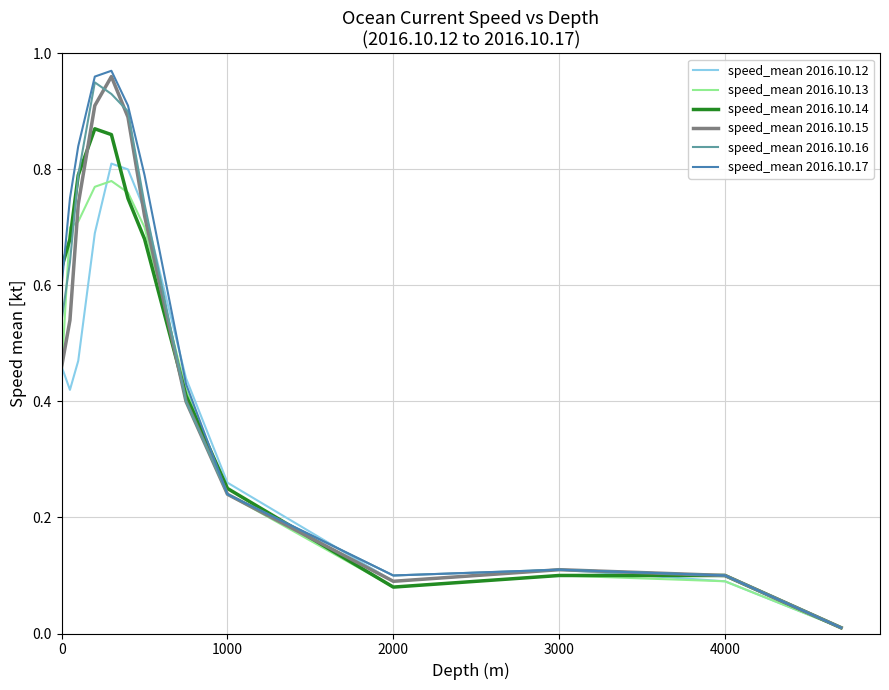

Which series has the widest spread of values?

speed_mean 2016.10.17